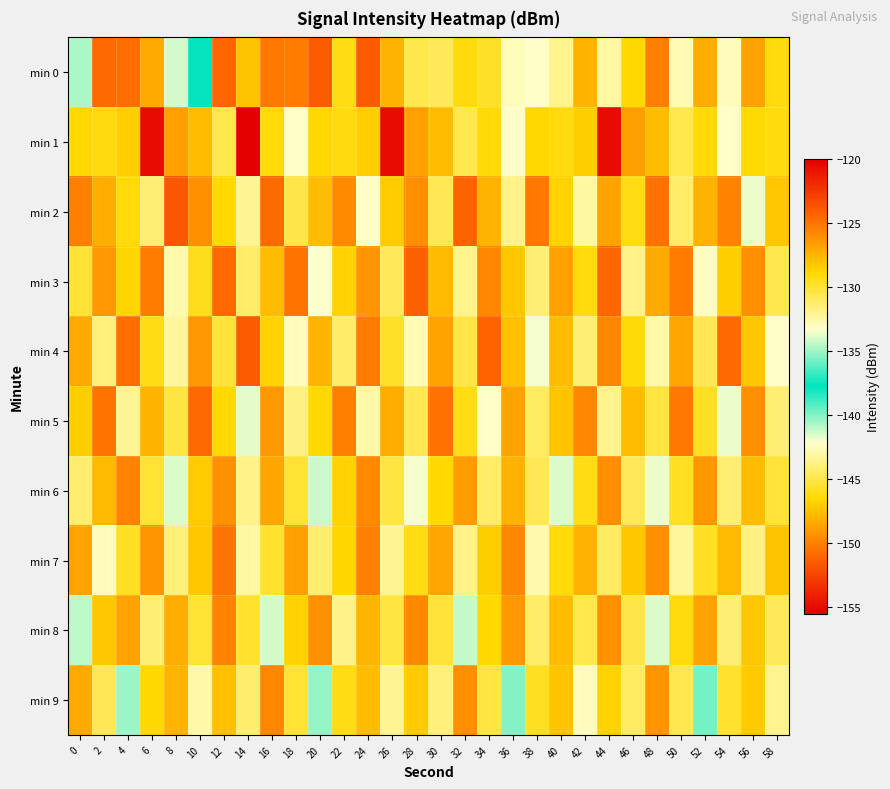

What is the maximum value shown in the chart?

-120.6